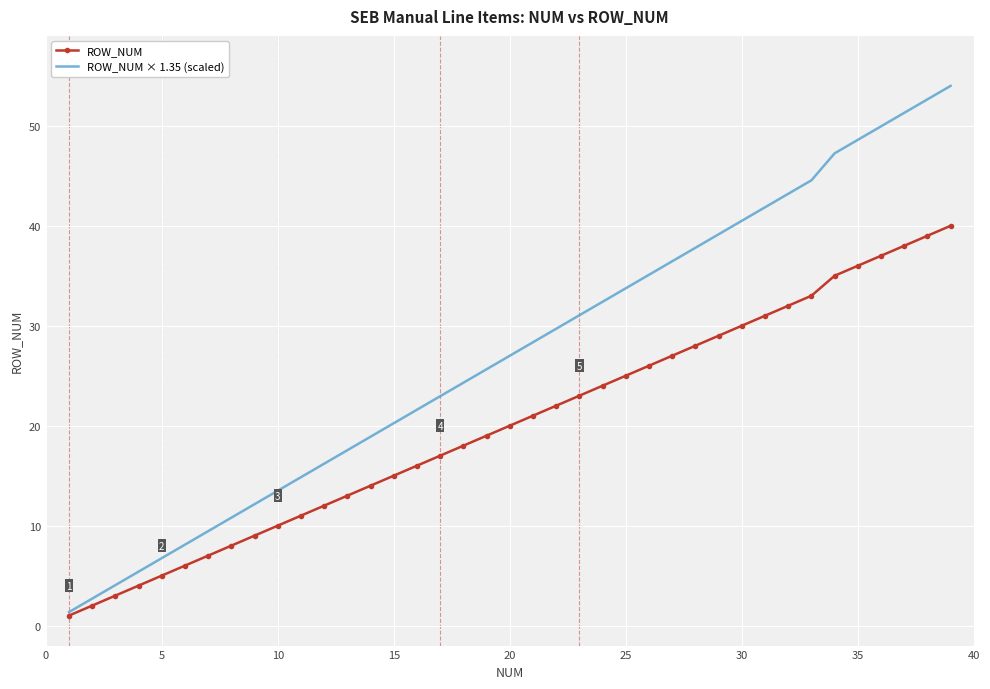

What is the greatest value displayed?

54.0